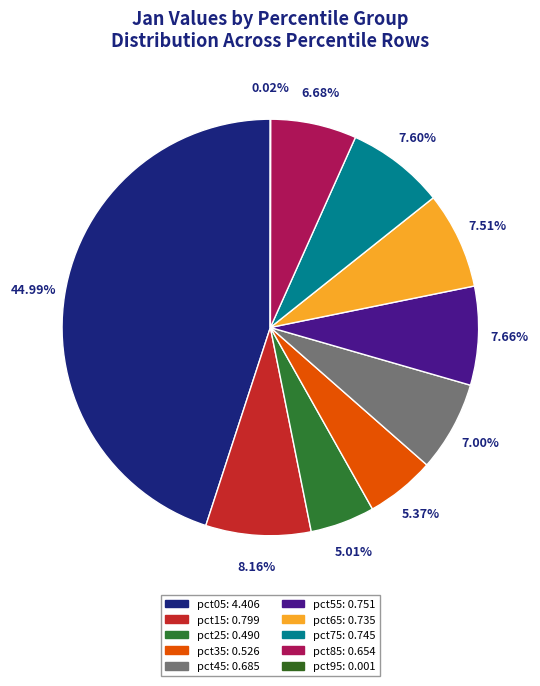

To the nearest percent, what portion does pct45 represent?

7%